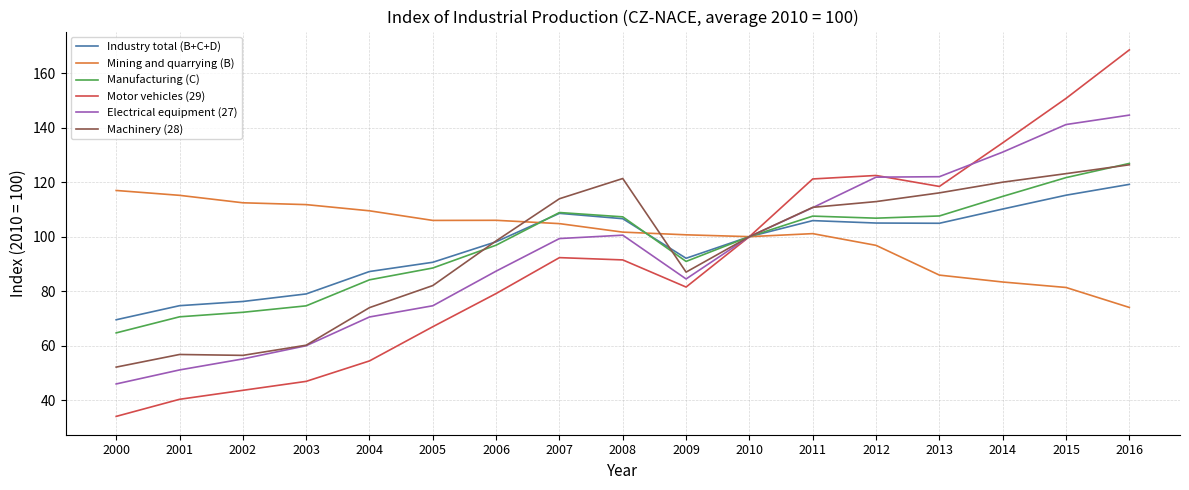

Between 2005 and 2015, which series saw the biggest shift?

Motor vehicles (29)